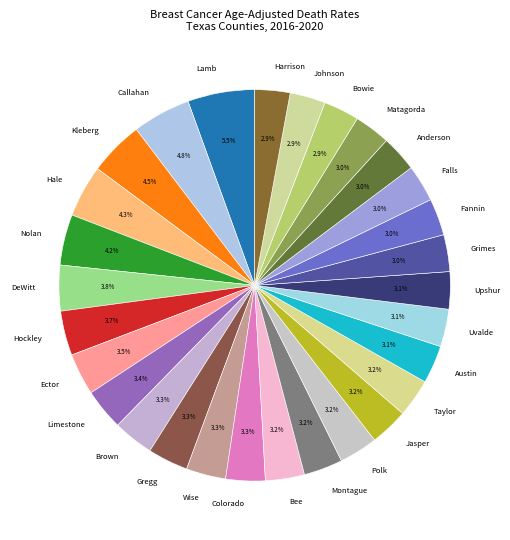

What is the largest slice in the pie chart?

Lamb